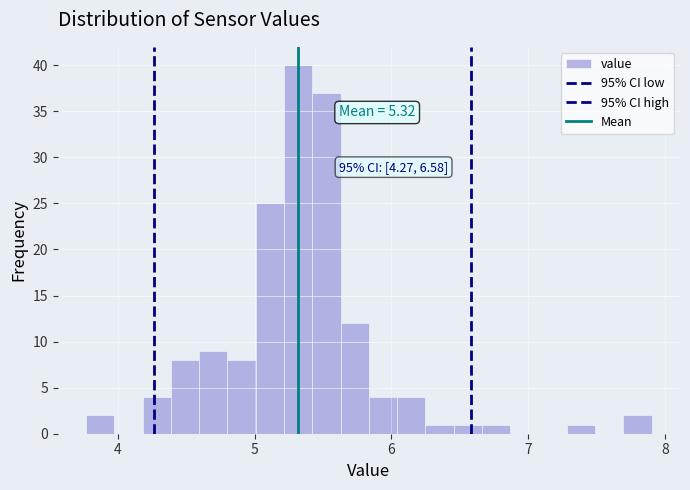

Around what value on the x-axis is the tallest bar? Give the approximate position of its centre, as read against the axis.

5.3